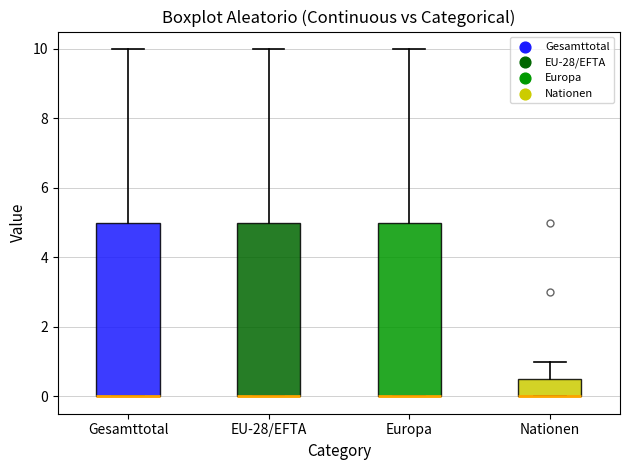

Reading left to right, transcribe this box plot: for each box, give where its median line is, the range the box spans, and where its two whiskers end, as read against the y-axis. The values are not printed on the chart, so give them approximately, as read against the axis.

Gesamttotal: median 0.0 (drawn on the box's lower edge), box 0.0 to 5.0, whiskers 0.0 to 10.0
EU-28/EFTA: median 0.0 (drawn on the box's lower edge), box 0.0 to 5.0, whiskers 0.0 to 10.0
Europa: median 0.0 (drawn on the box's lower edge), box 0.0 to 5.0, whiskers 0.0 to 10.0
Nationen: median 0.0 (drawn on the box's lower edge), box 0.0 to 0.6, whiskers 0.0 to 1.0